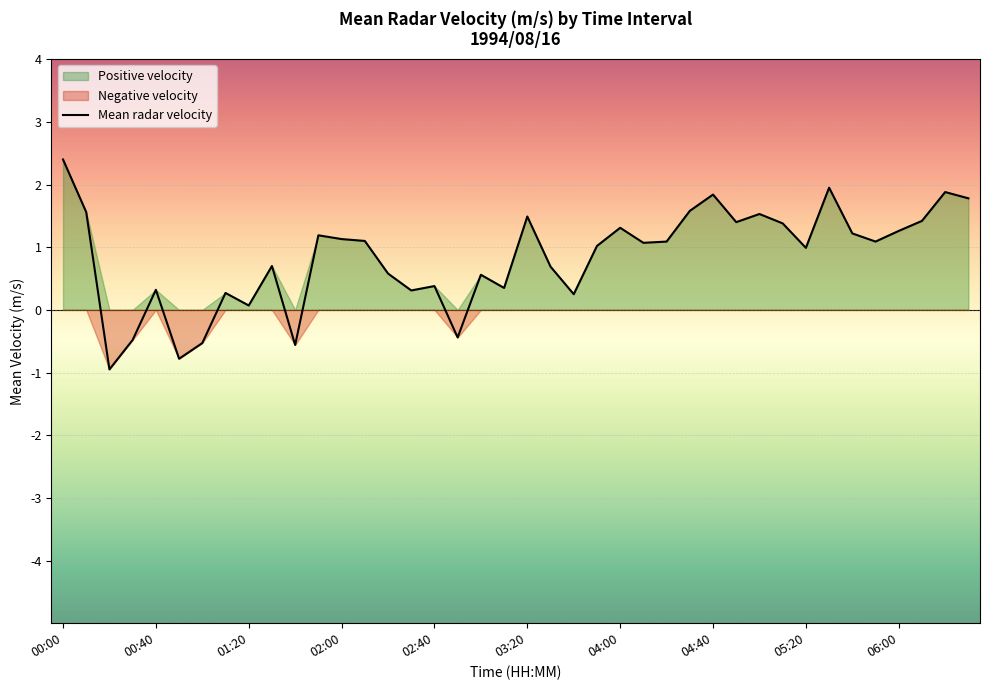

How many lines are shown in the chart?

1